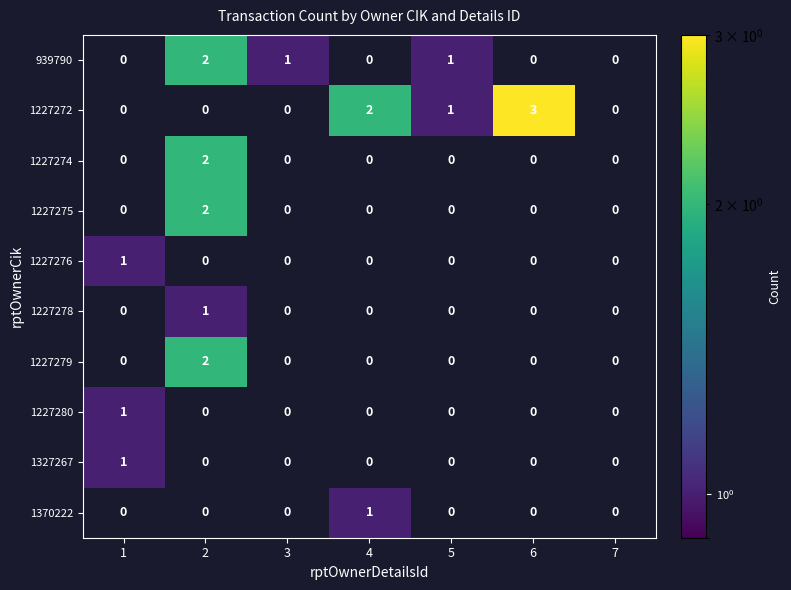

Is it true that 1227272 equals -1 at 7?

False